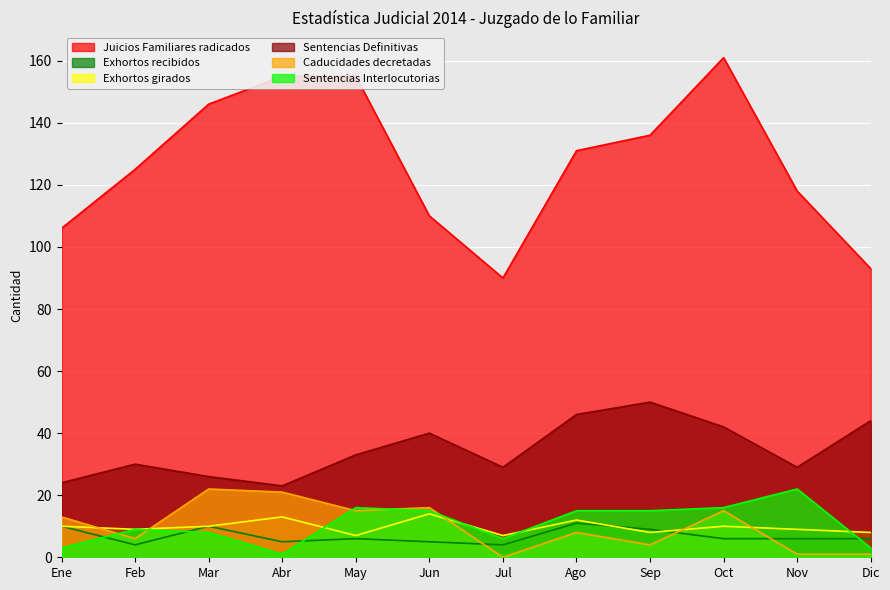

What is the value of the Exhortos girados point at the 3rd from the left?

10